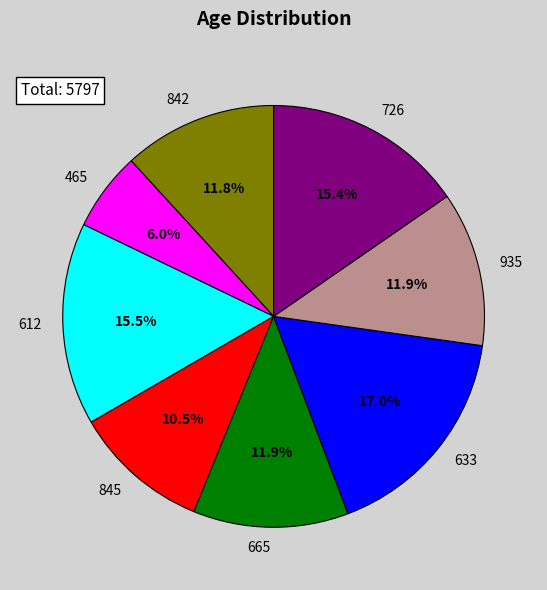

The 665 slice represents 20% of the pie. True or false?

False